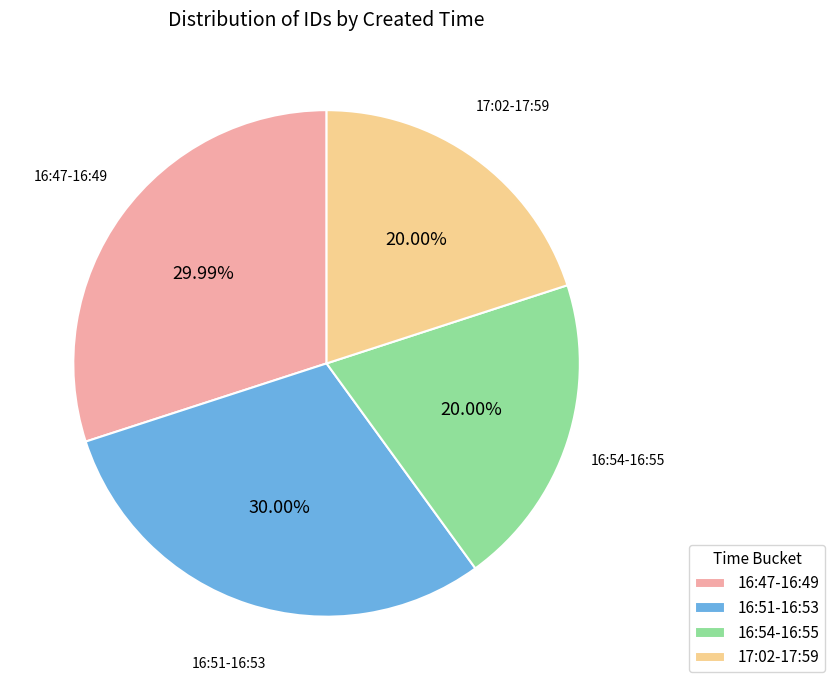

Is 16:47-16:49 the majority of the pie?

No